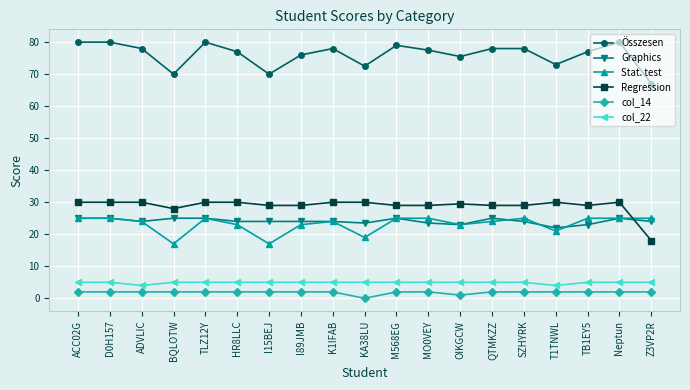

Is the value of col_22 at HR8LLC greater than the value of Stat. test at OIKGCW?

No